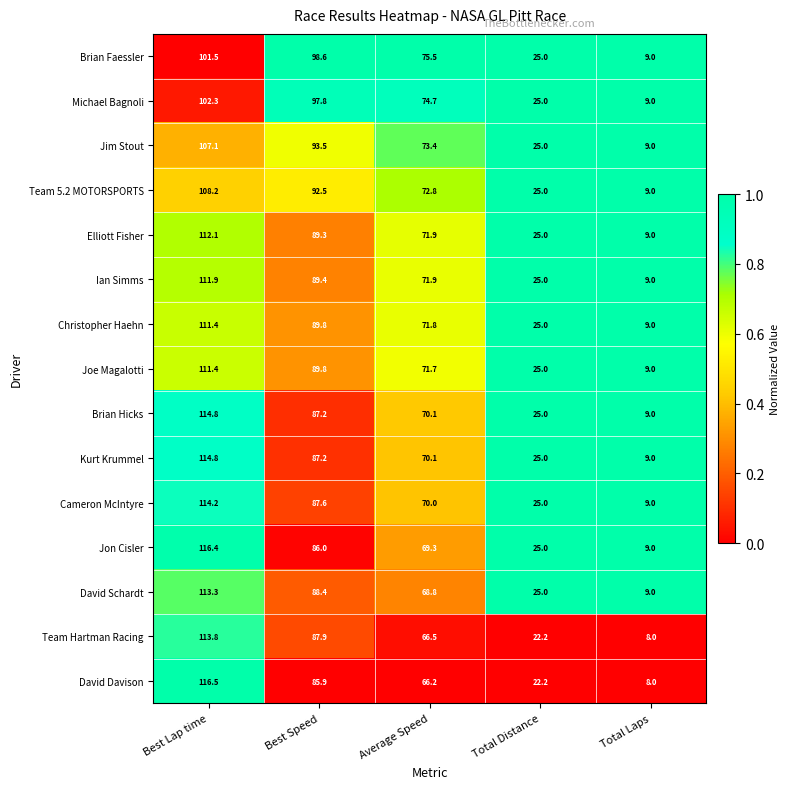

What is the average value of the David Schardt series?

60.9